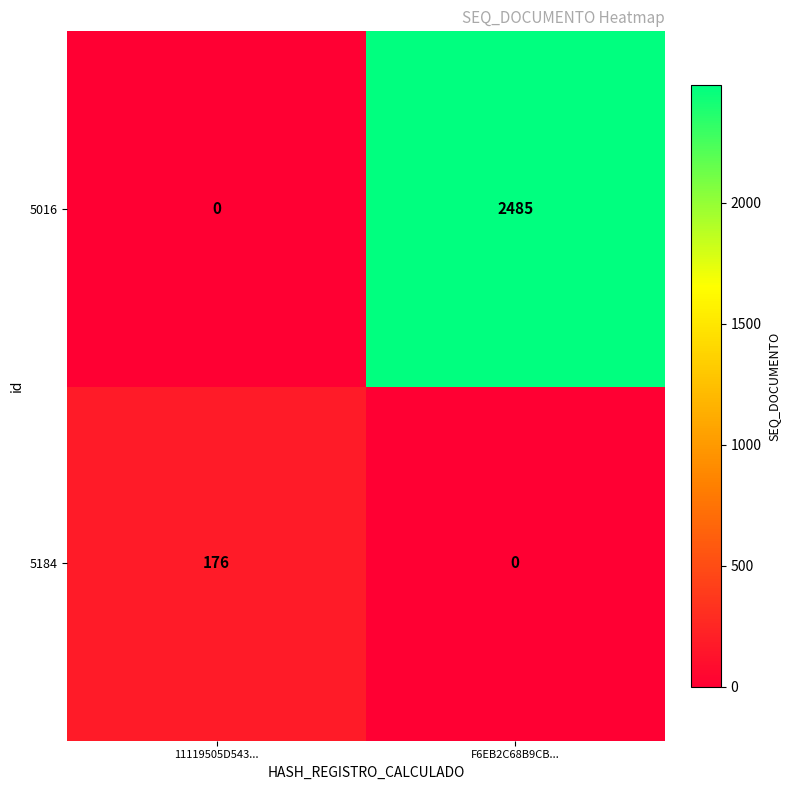

Between 11119505D543... and F6EB2C68B9CB..., which series saw the biggest shift?

5016